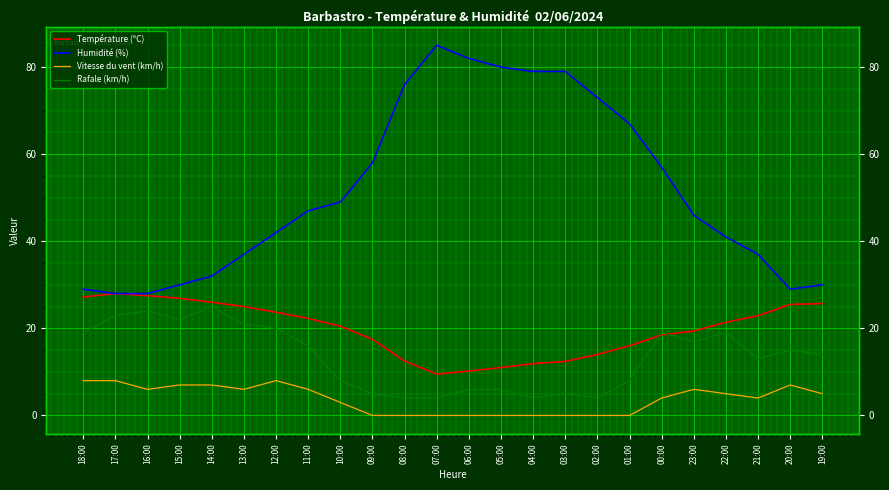

True or false: Humidité (%) and Température (ºC) cross at least once.

False